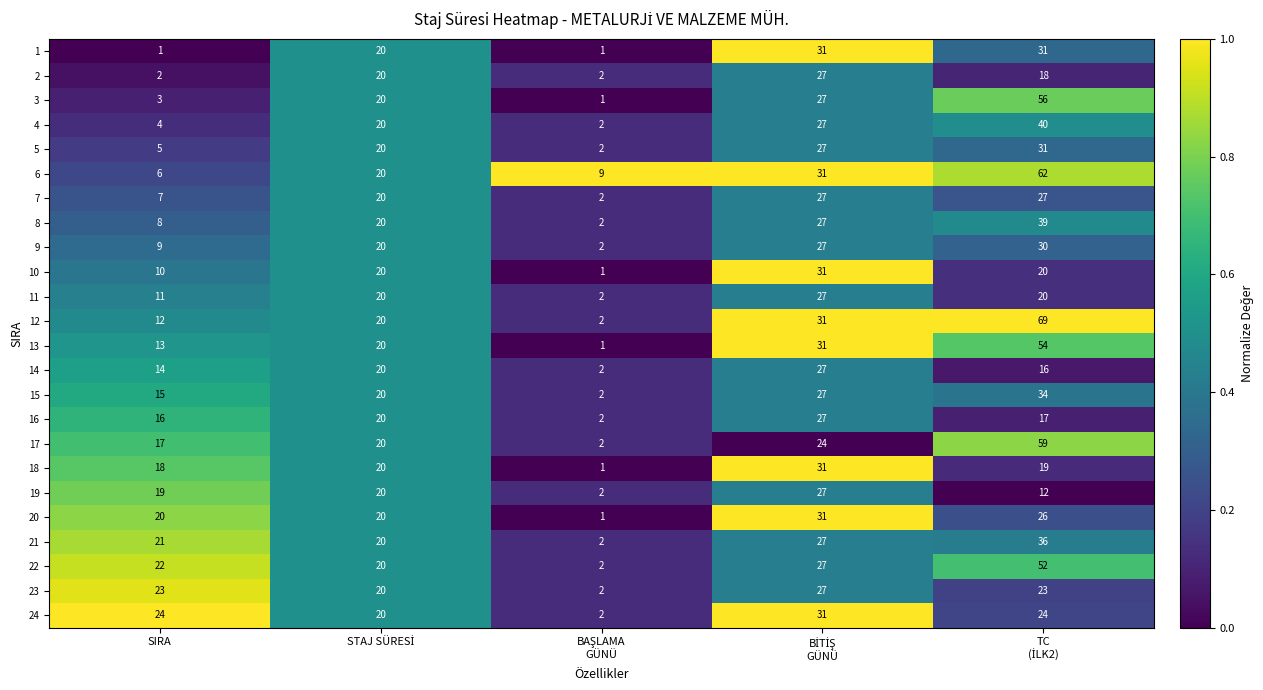

What is the spread (max minus min) of values at SIRA?

23